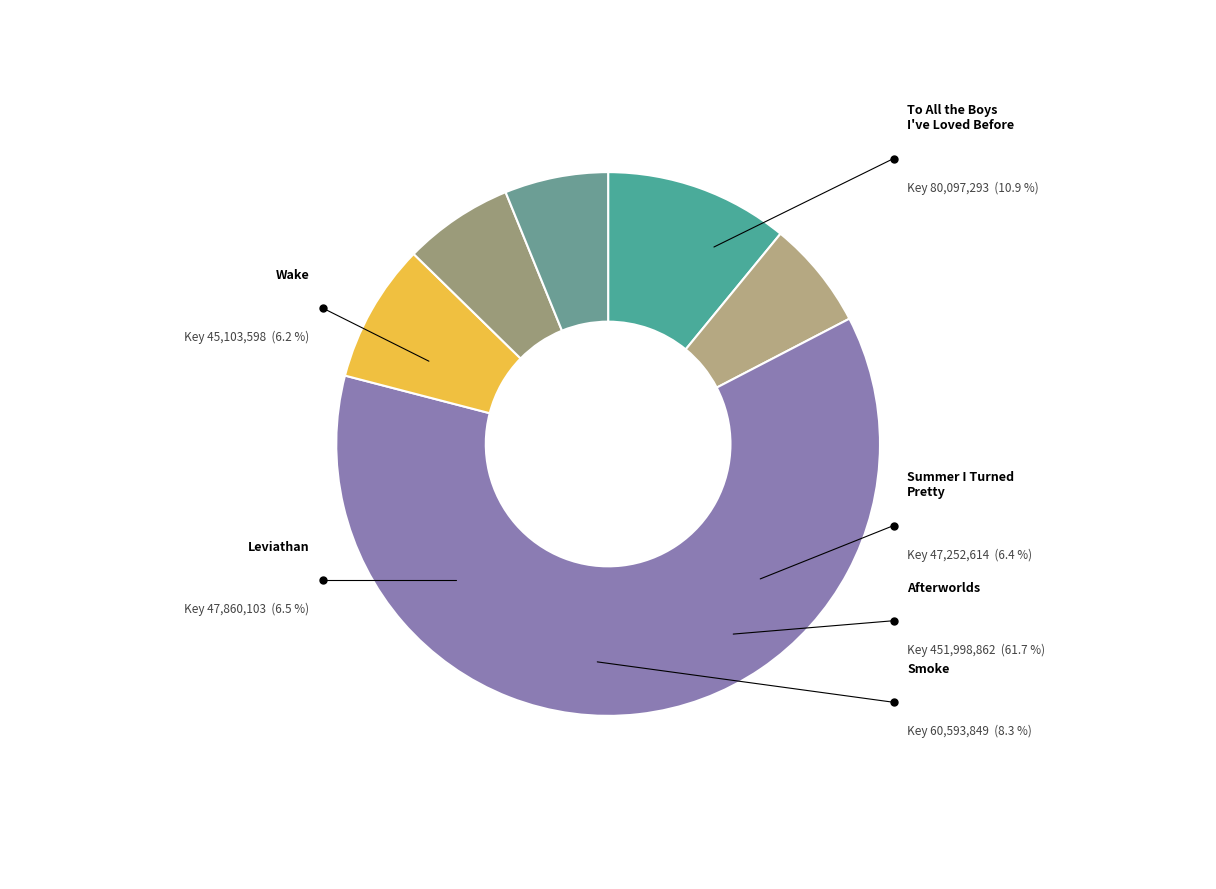

Which category has the smallest portion of the pie?

Wake